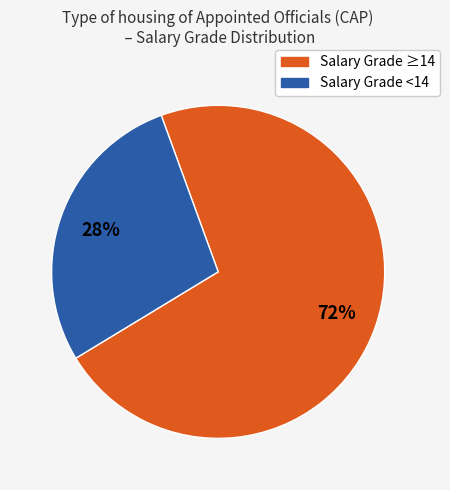

Does any single category account for the majority?

Yes